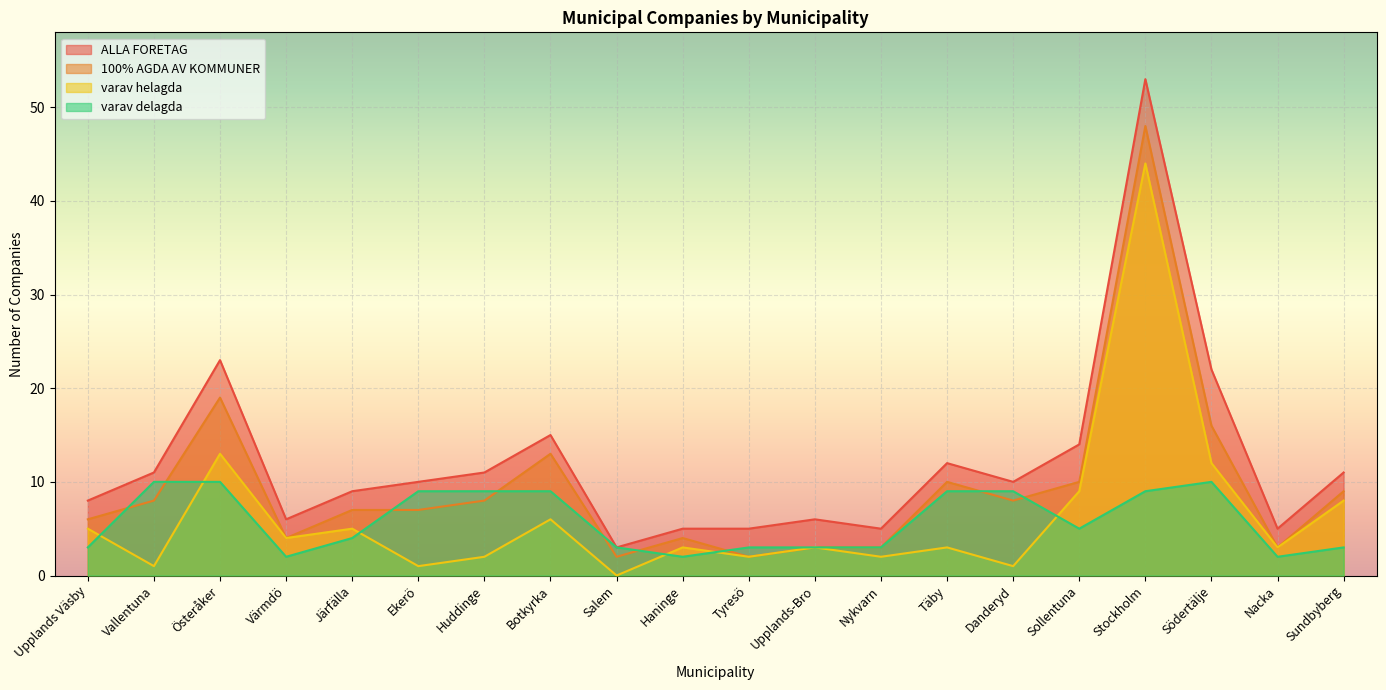

How many lines are shown in the chart?

4